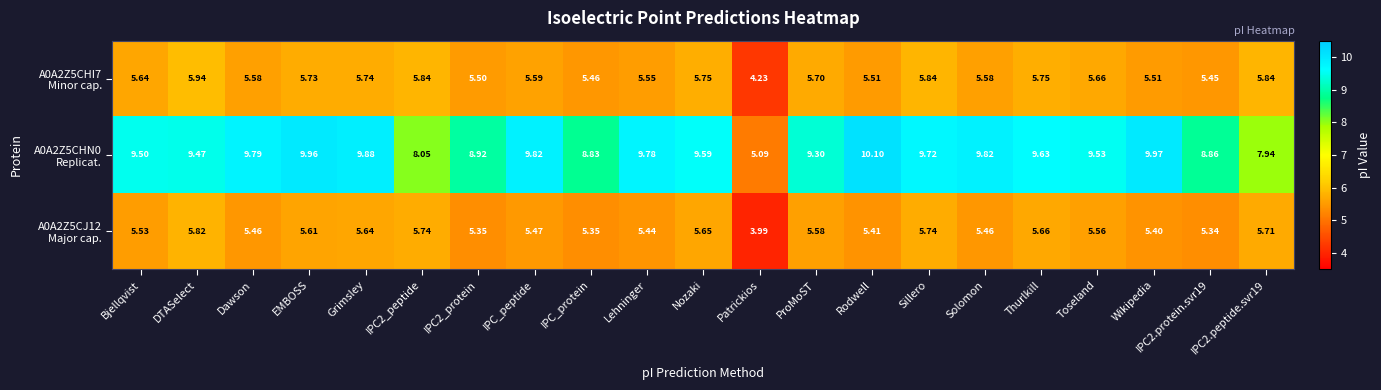

At which category is the sum across all series the highest?

Sillero